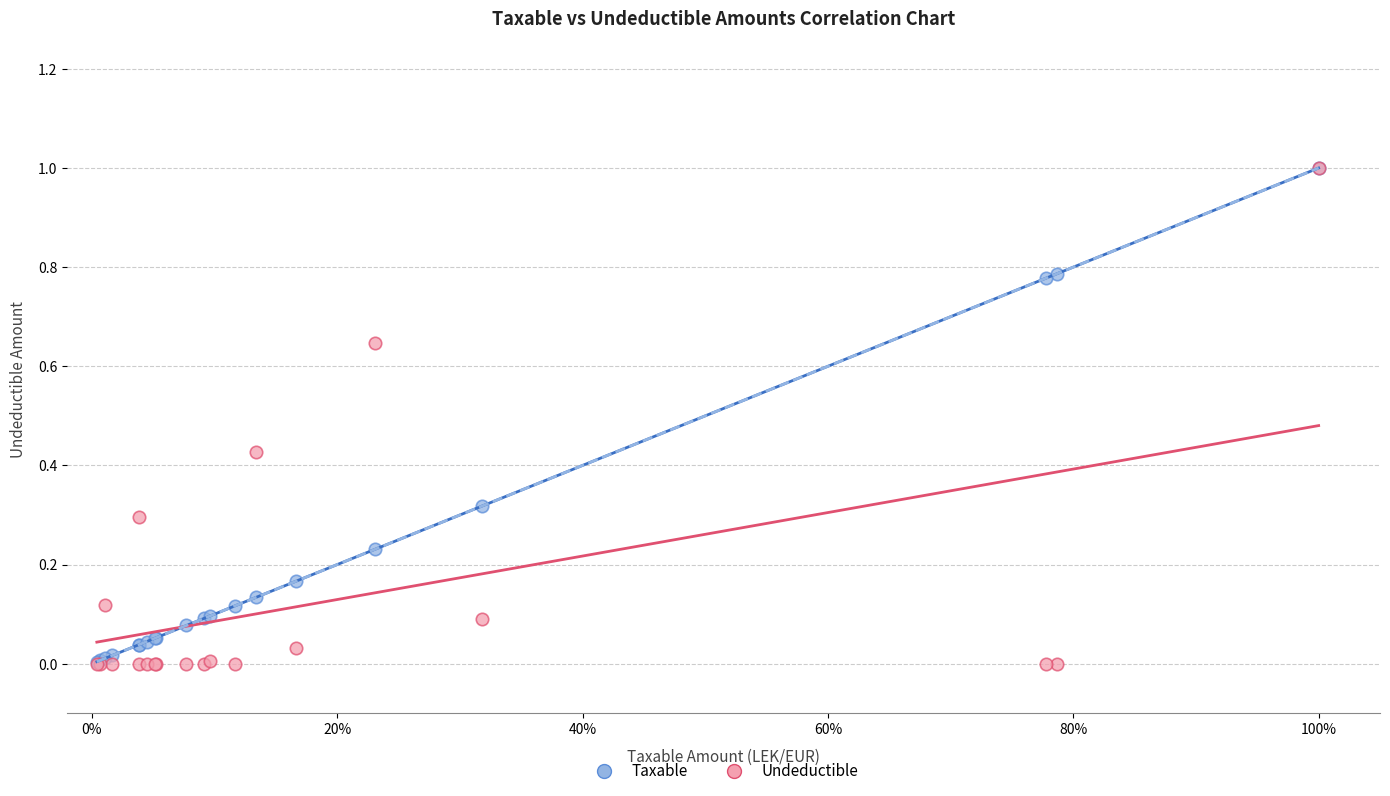

Which series has the largest Y range (max minus min)?

Undeductible